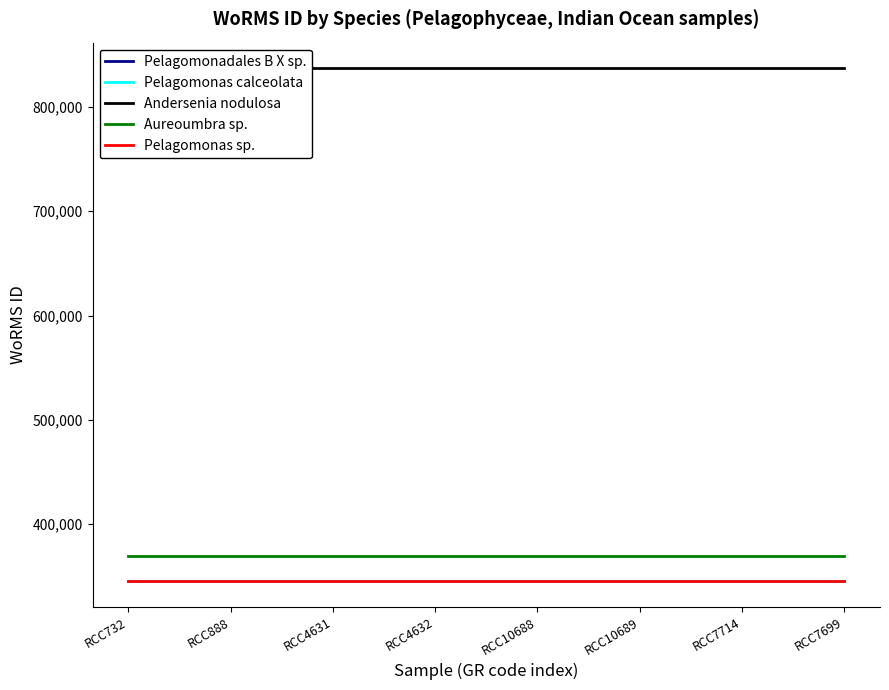

Count the number of categories in the chart.

8